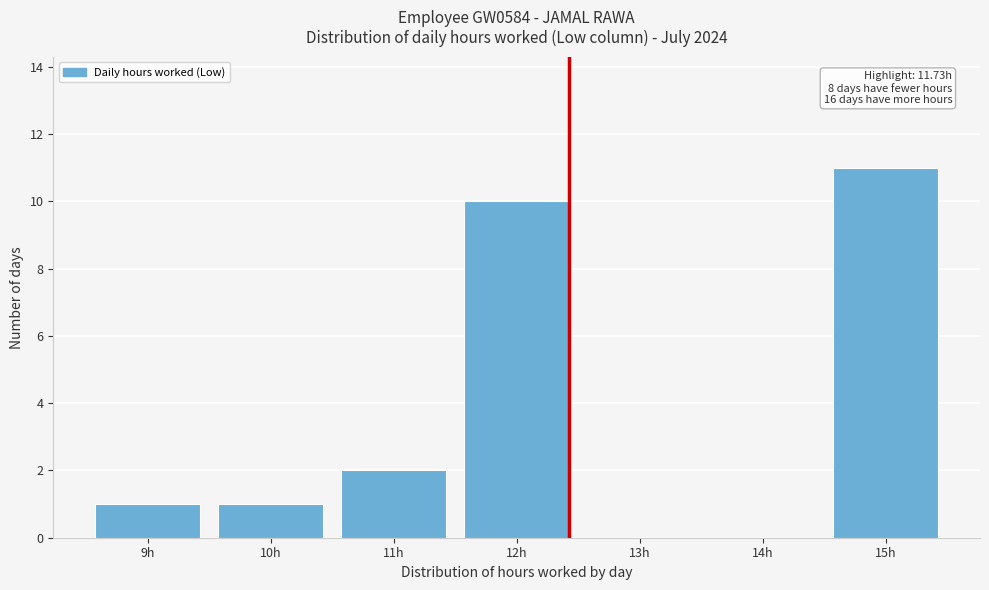

Is it true that the value at 10h is 1?

True